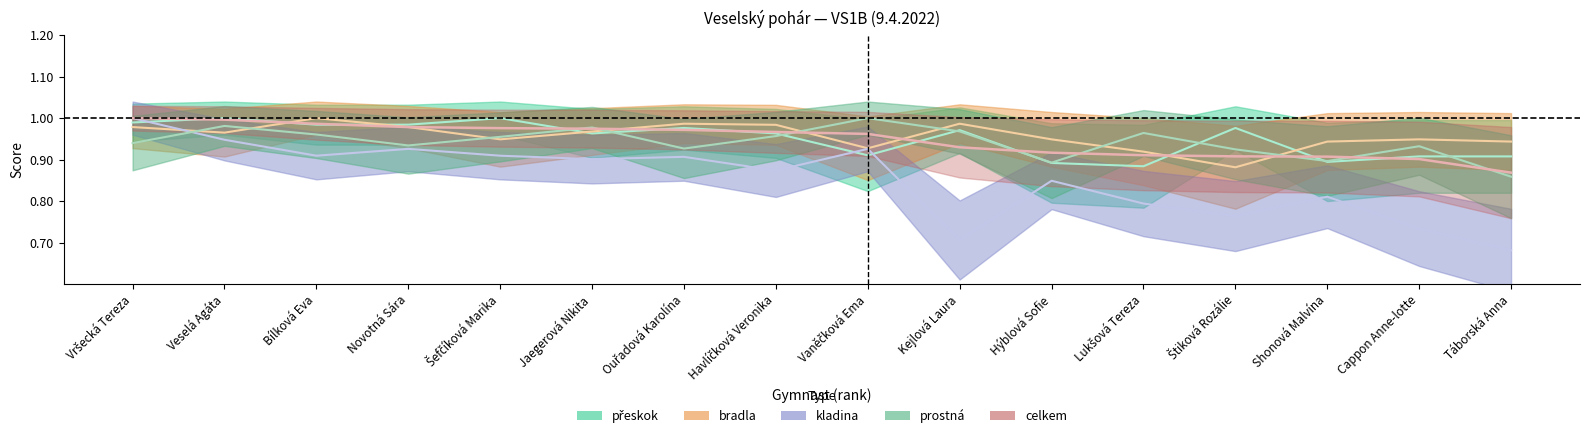

True or false: celkem and kladina intersect in this chart.

False